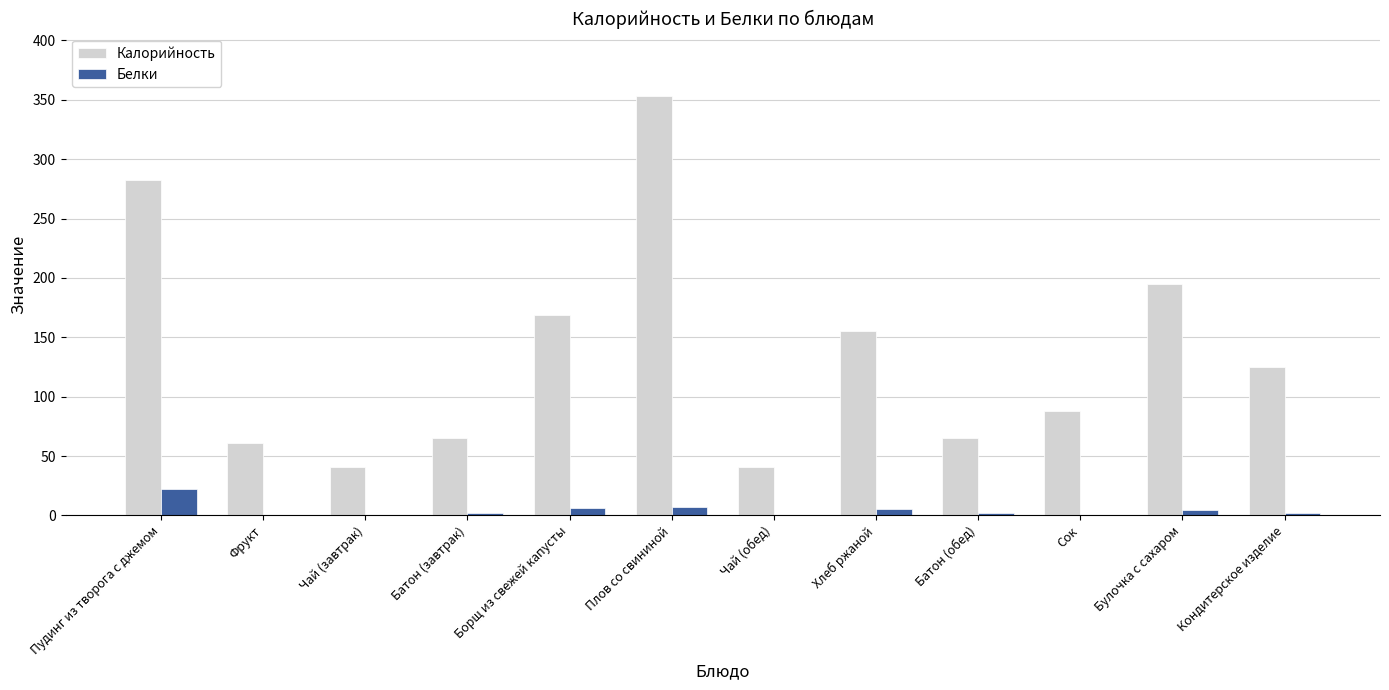

The value of Калорийность at Сок is 136.7. True or false?

False